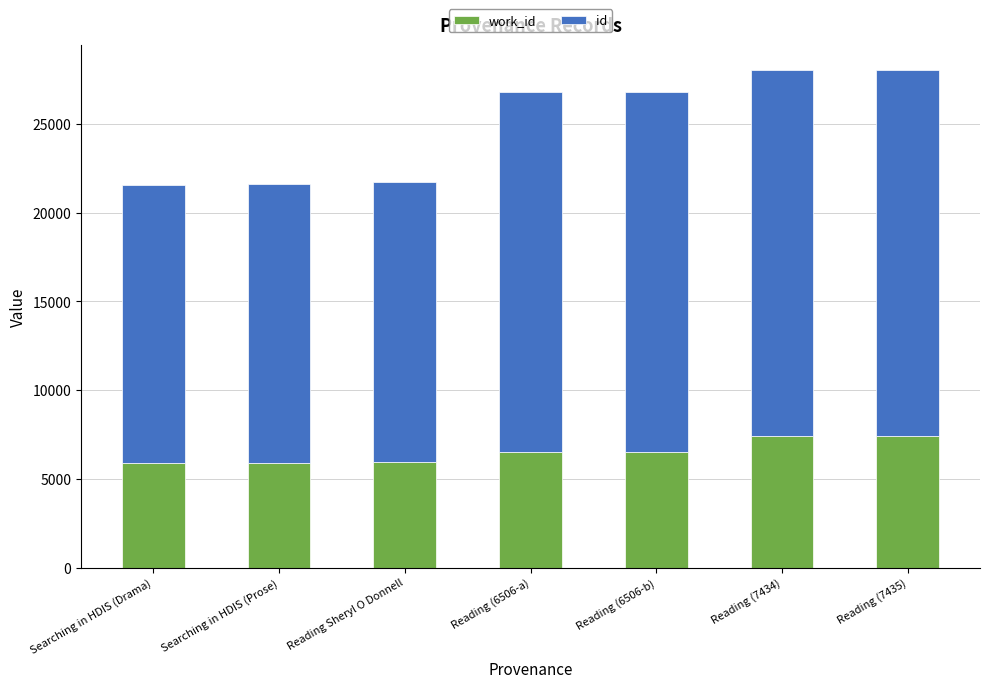

True or false: id has a value of 20626 at Reading (7435).

True